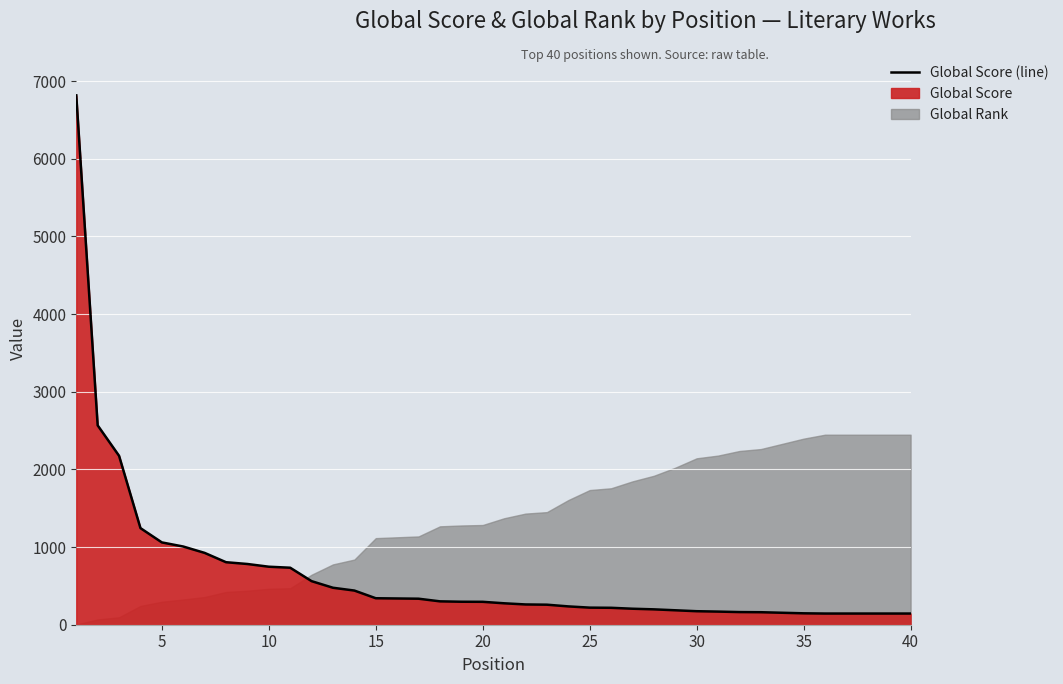

How many lines are shown in the chart?

1